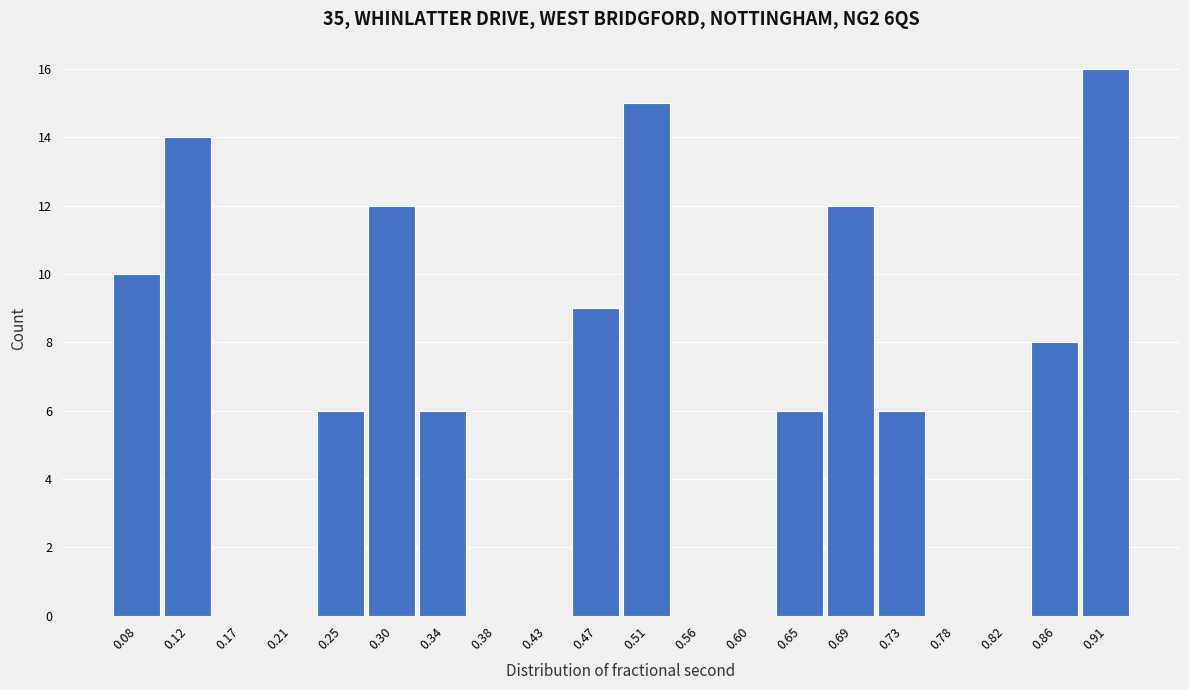

How tall is the bar that spans 0.665 to 0.710 on the x-axis? Neither the bar edges nor the heights are printed on the chart, so give them approximately, as read against the axes.

12